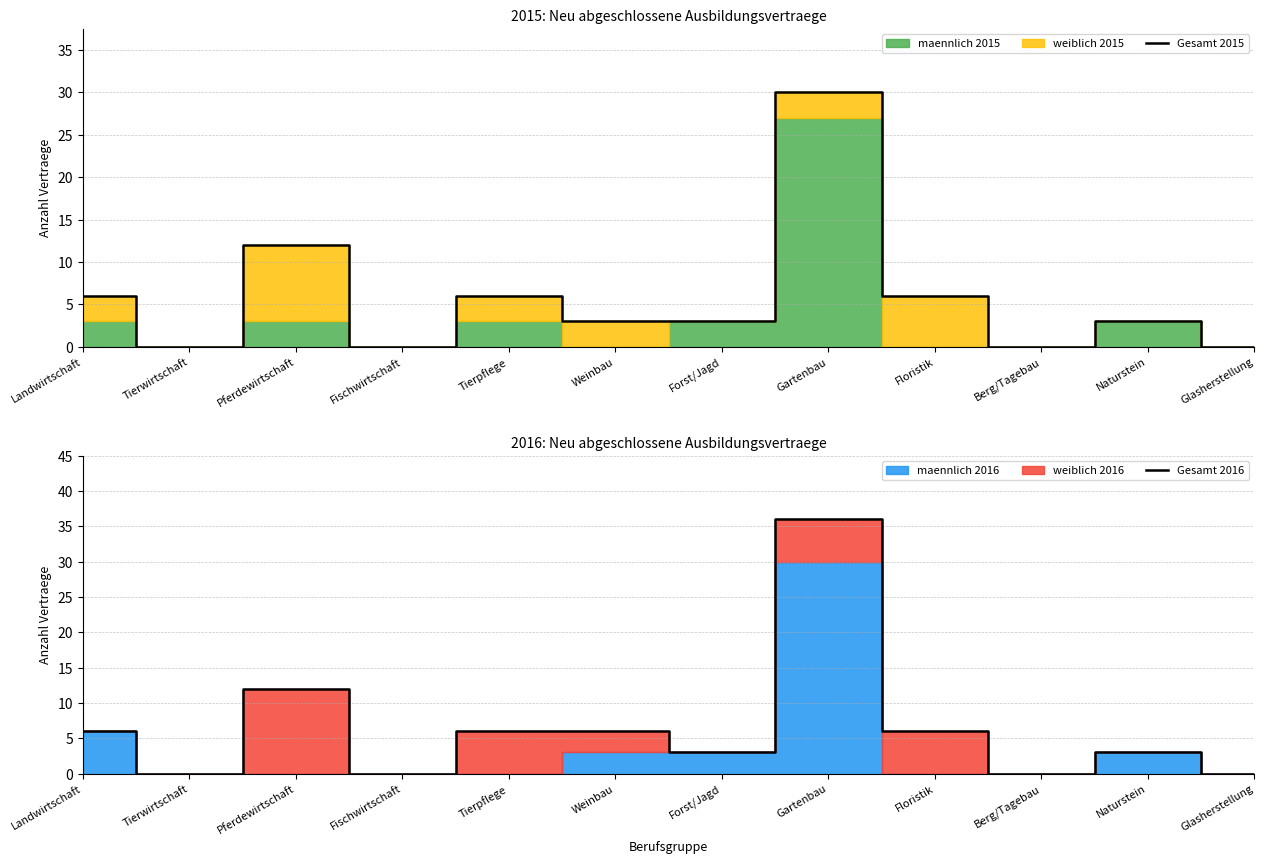

Where is the first local maximum for Gesamt 2015?

Pferdewirtschaft